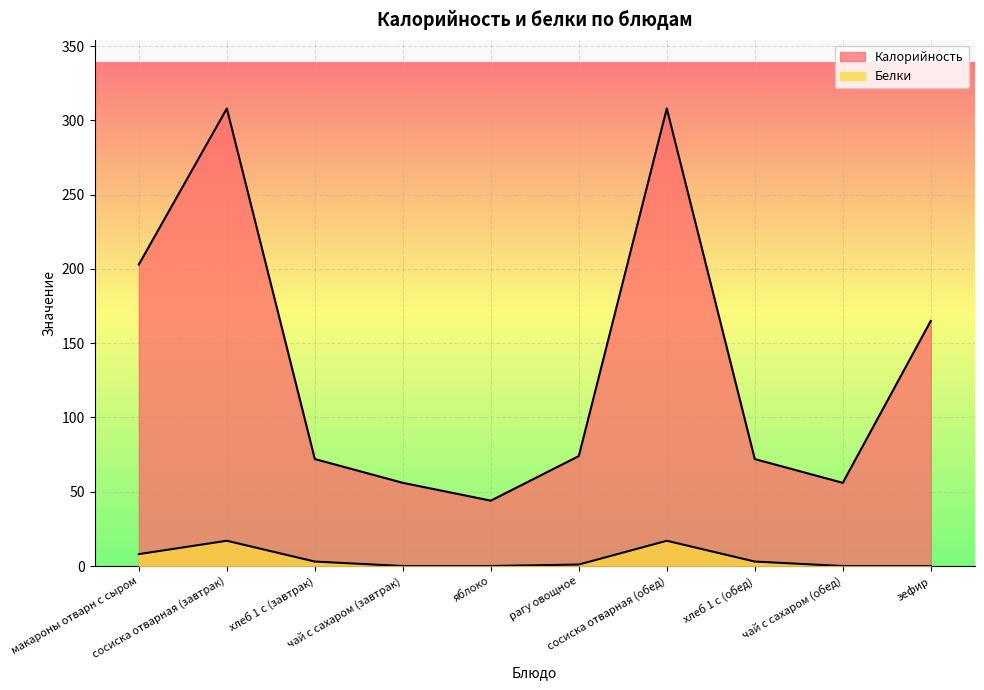

Which series has the widest spread of values?

Калорийность